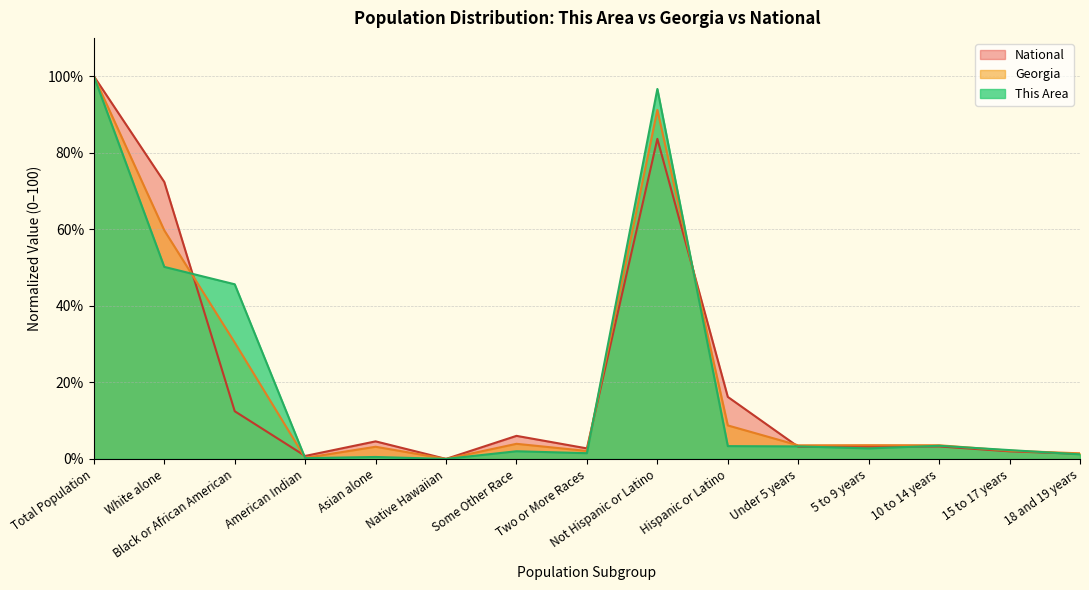

After their last crossing, which series has the higher values: Georgia or National?

Georgia